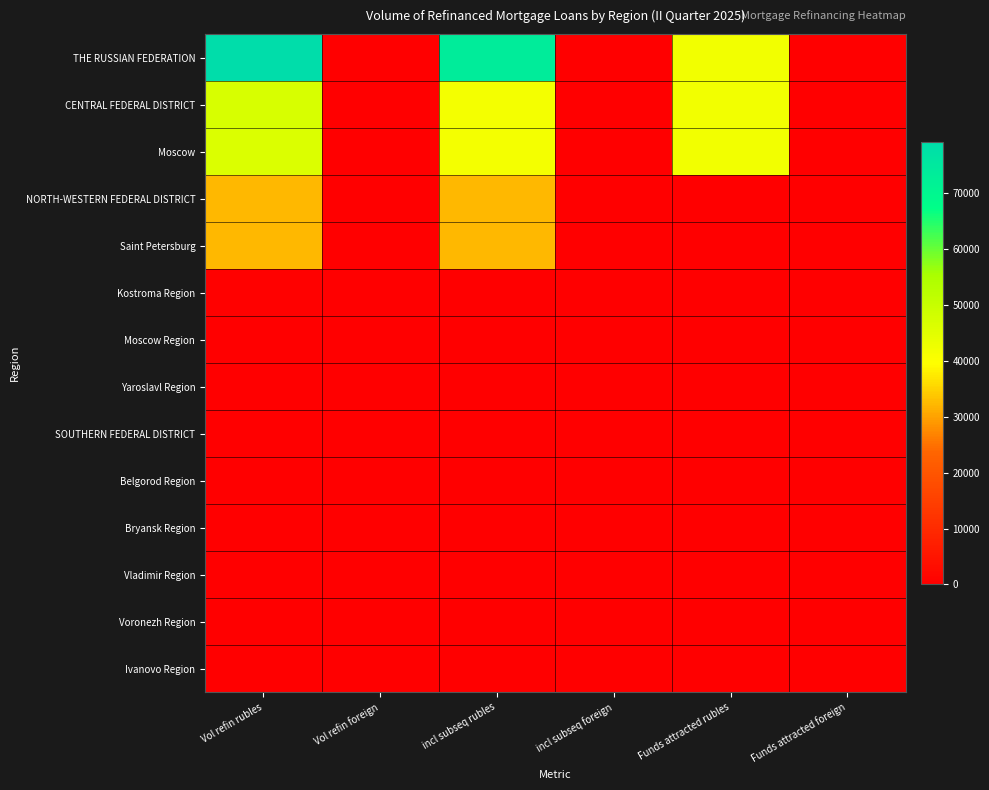

Which series has the largest total across all categories?

THE RUSSIAN FEDERATION